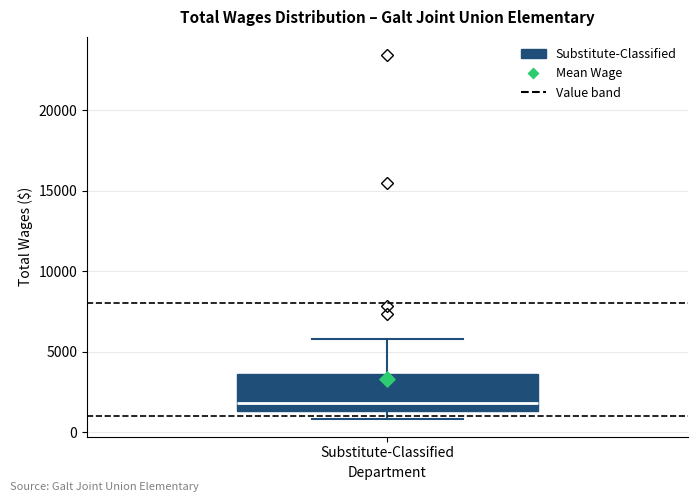

Transcribe this box plot: give where the median line is, the range the box spans, and where the two whiskers end, as read against the y-axis. The values are not printed on the chart, so give them approximately, as read against the axis.

median 2000, box 1500 to 3500, whiskers 1000 to 6000